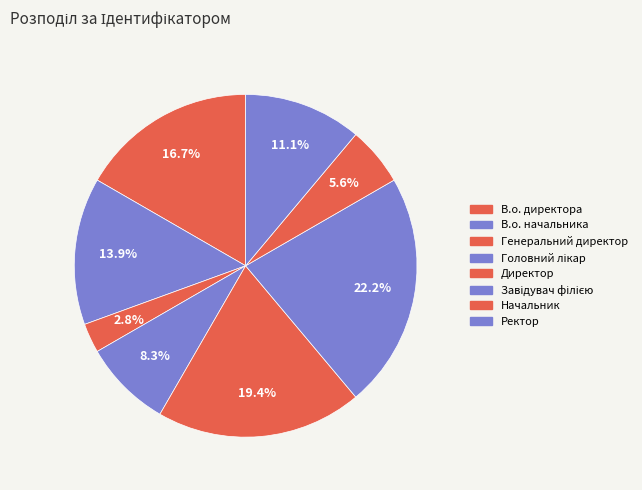

What percentage is the Начальник slice, to the nearest percent?

6%